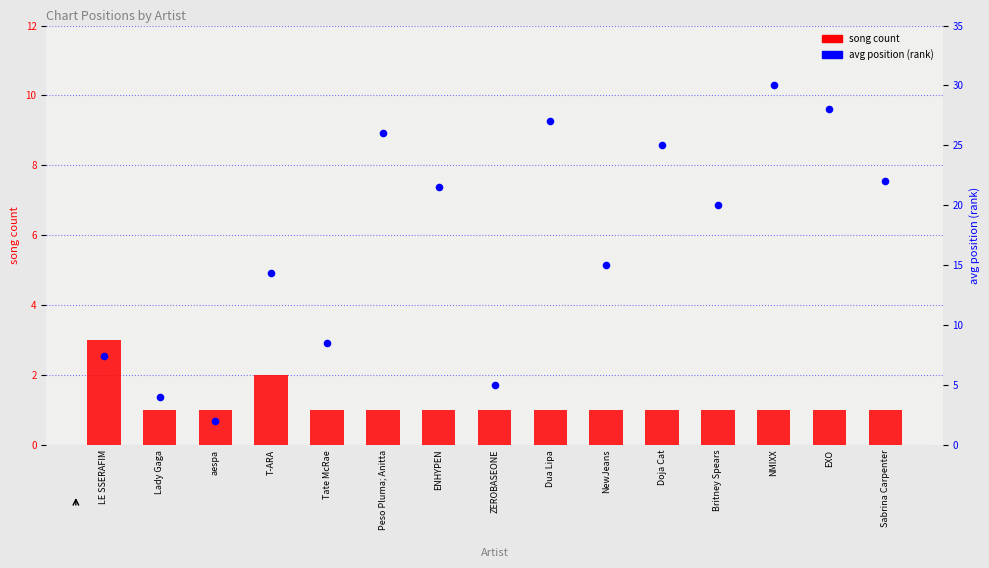

What is the total value across all series at Britney Spears?

21.0